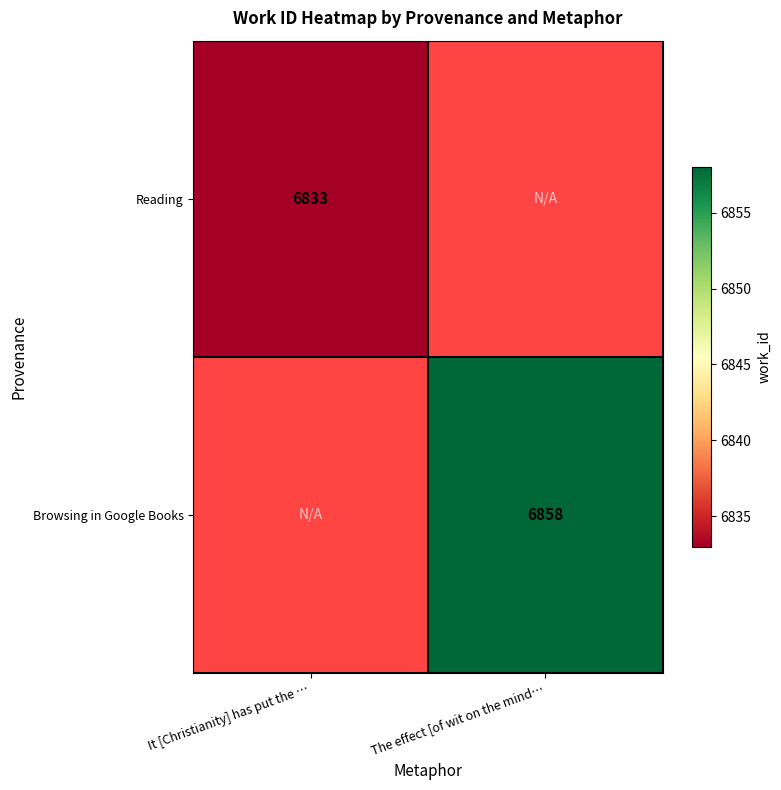

At which category does the chart reach its peak across all series?

The effect [of wit on the mind…